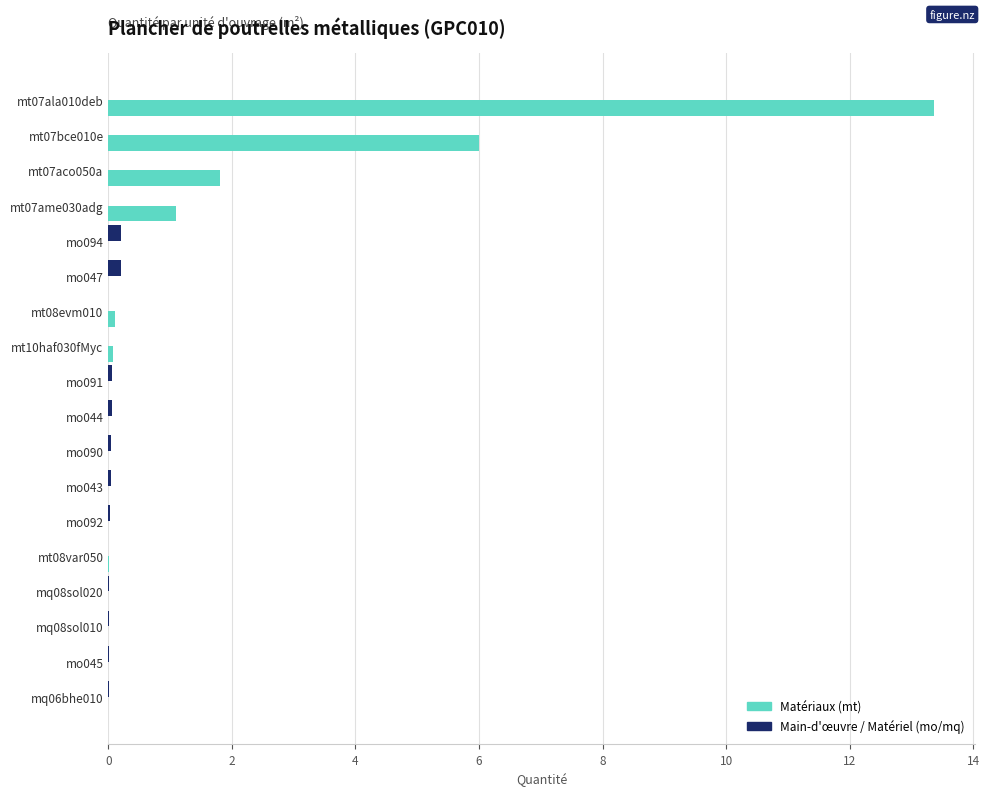

Which series has the largest total across all categories?

Matériaux (mt)